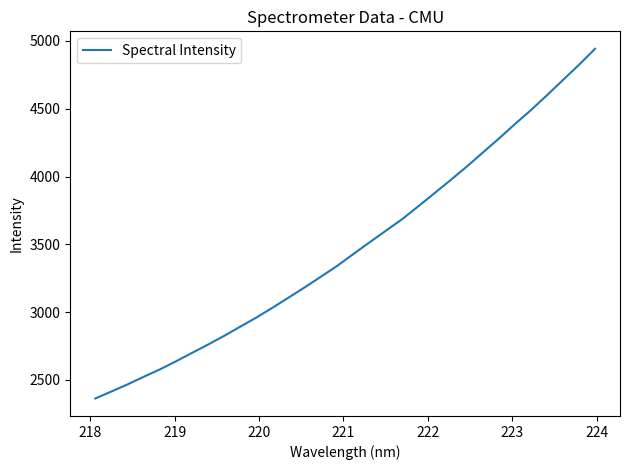

Does the chart have visible grid lines?

No